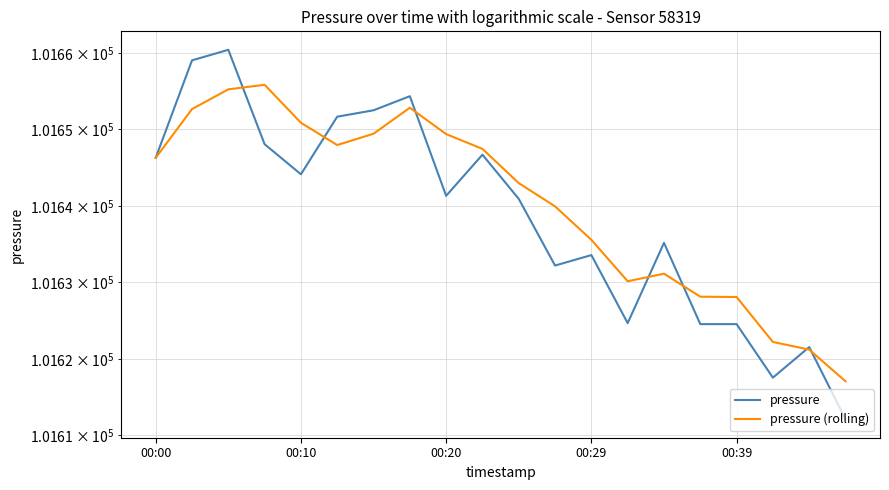

How many times do pressure and pressure (rolling) cross each other?

7